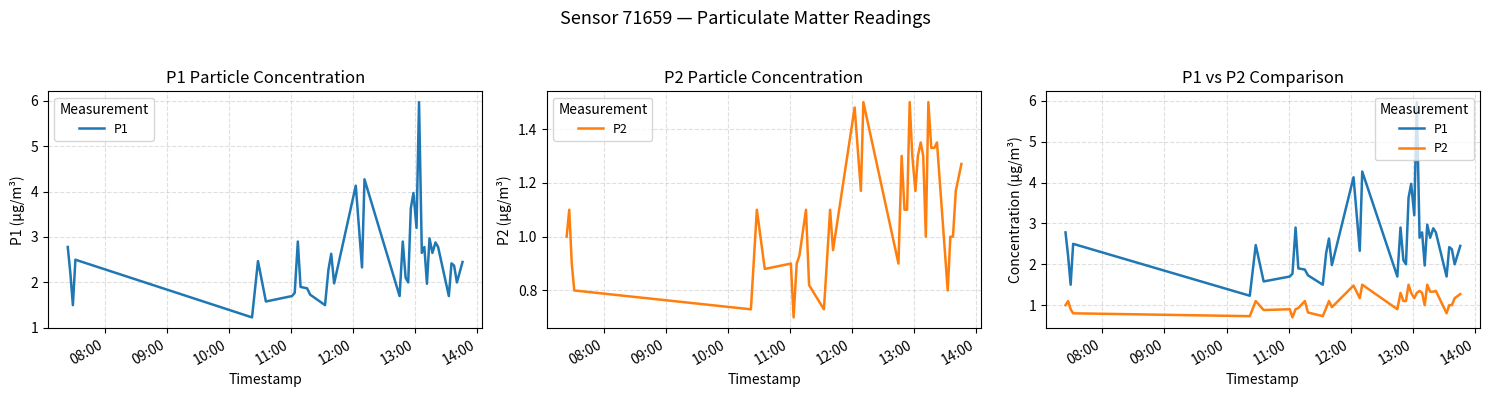

At 08:00, list the series in order from smallest to largest.

P2, P1